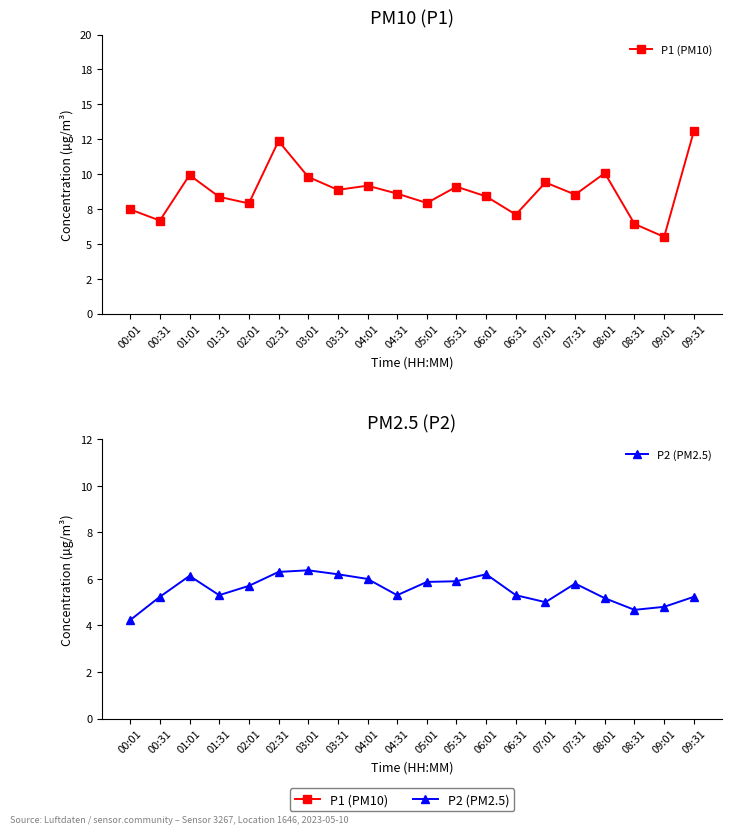

True or false: P1 (PM10) and P2 (PM2.5) cross at least once.

False